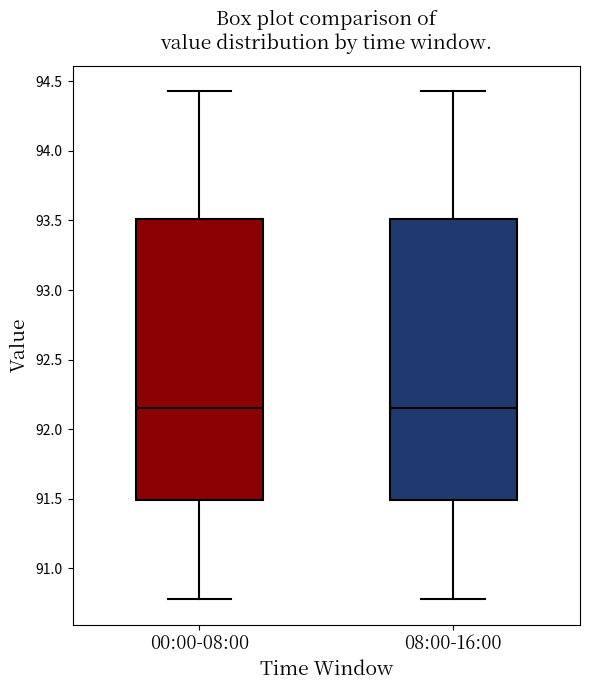

Where does the upper whisker of the box for 08:00-16:00 end on the y-axis? The values are not printed on the chart, so give them approximately, as read against the axis.

94.45